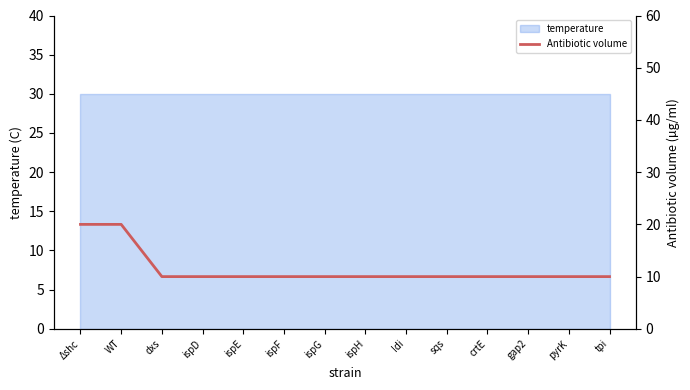

Between ispF and Δshc, which is larger?

Δshc